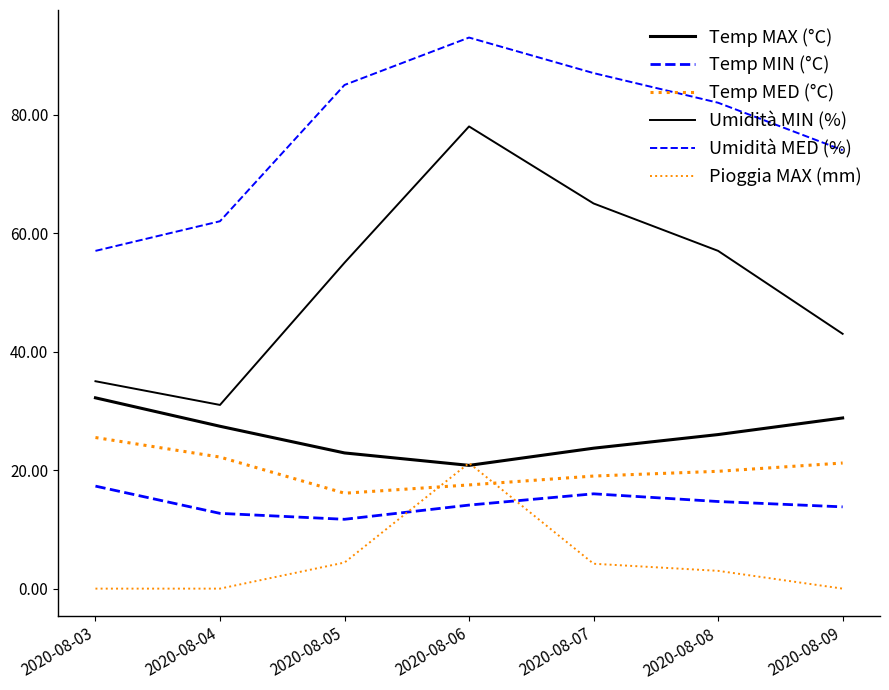

Is the value of Umidità MIN (%) at 2020-08-04 greater than the value of Temp MAX (°C) at 2020-08-03?

No